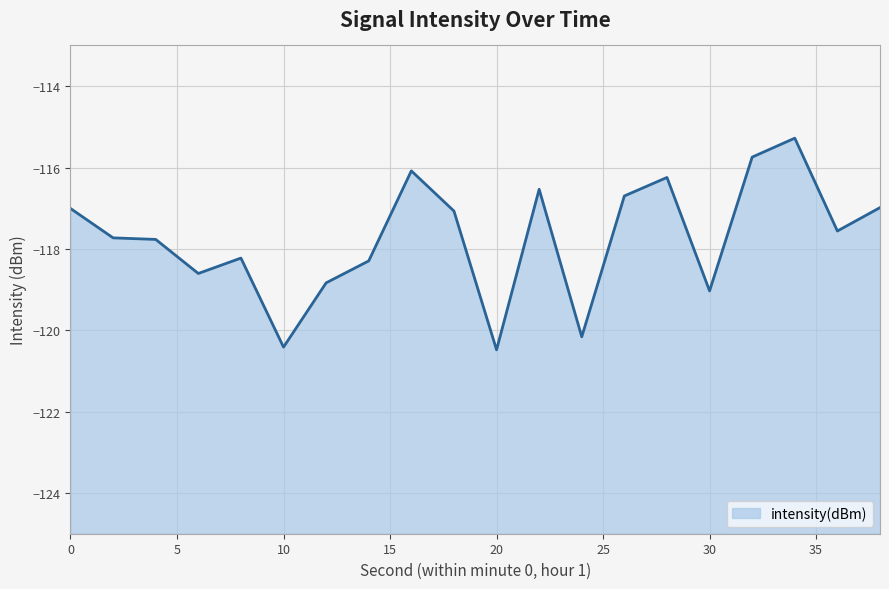

At which category does the chart reach its peak across all series?

34